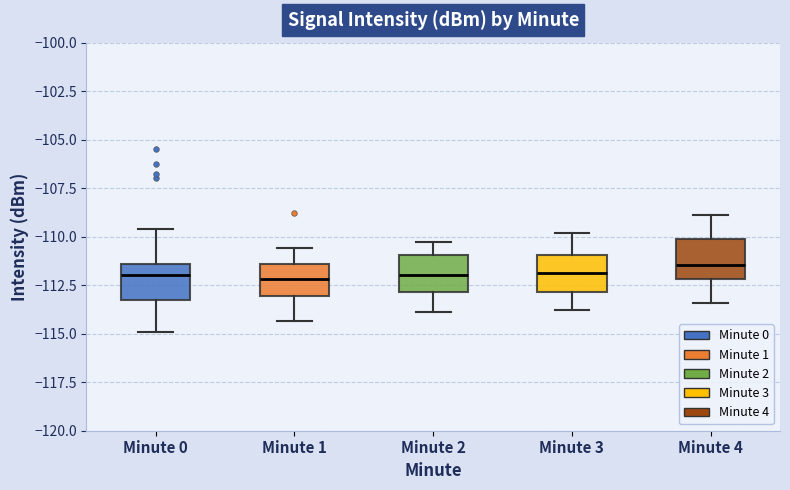

Reading left to right, read every box against the y-axis: the position of its median line, the range the box covers, and the ends of its whiskers. The values are not printed on the chart, so give them approximately, as read against the axis.

Minute 0: median -112.0, box -113.0 to -111.5, whiskers -115.0 to -109.5
Minute 1: median -112.0, box -113.0 to -111.5, whiskers -114.5 to -110.5
Minute 2: median -112.0, box -113.0 to -111.0, whiskers -114.0 to -110.5
Minute 3: median -112.0, box -113.0 to -111.0, whiskers -114.0 to -110.0
Minute 4: median -111.5, box -112.0 to -110.0, whiskers -113.5 to -109.0